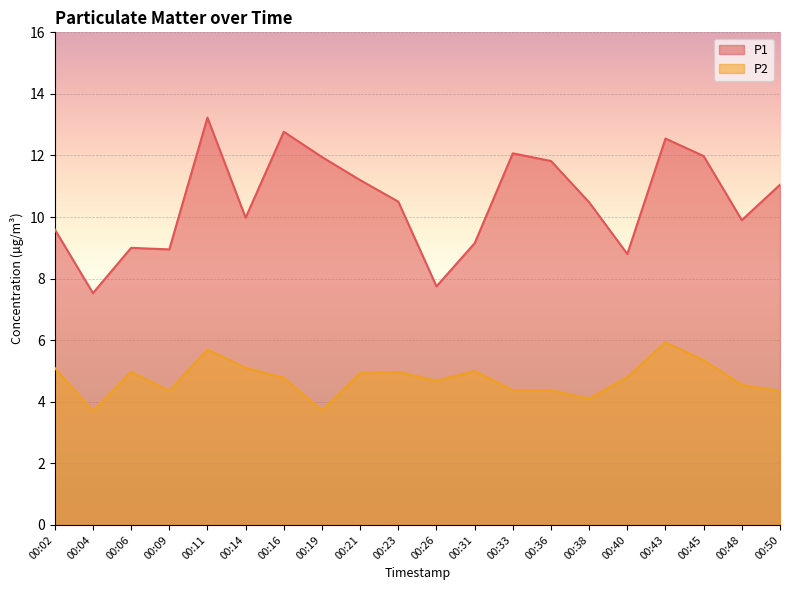

Does the chart display data point markers on the line(s)?

No